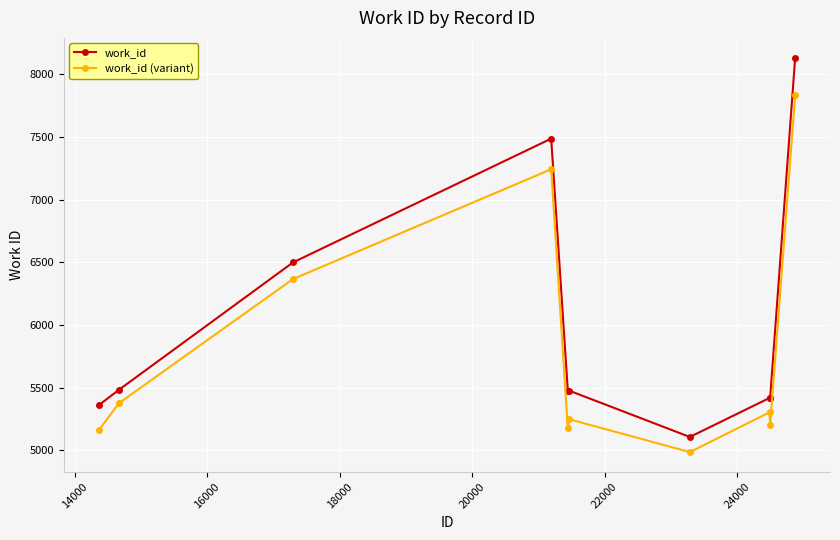

True or false: work_id (variant) has more than 1 points higher than both neighbors.

True